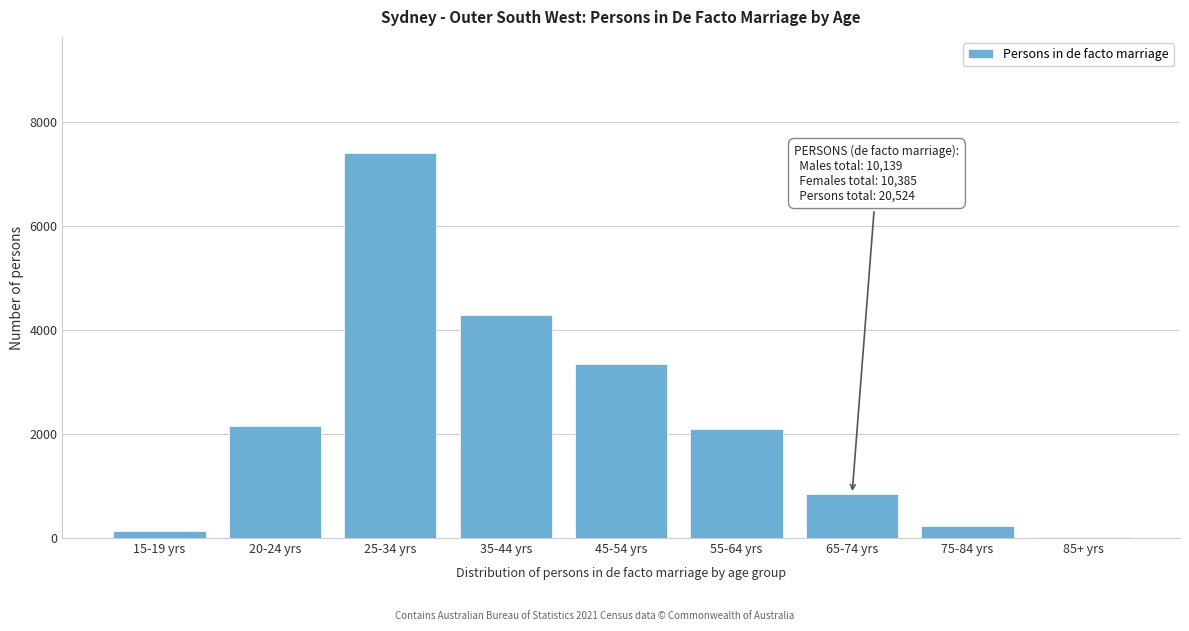

Reading left to right, what are all the values shown in this chart?

15-19 yrs=135	20-24 yrs=2159	25-34 yrs=7405	35-44 yrs=4290	45-54 yrs=3346	55-64 yrs=2087	65-74 yrs=848	75-84 yrs=225	85+ yrs=26